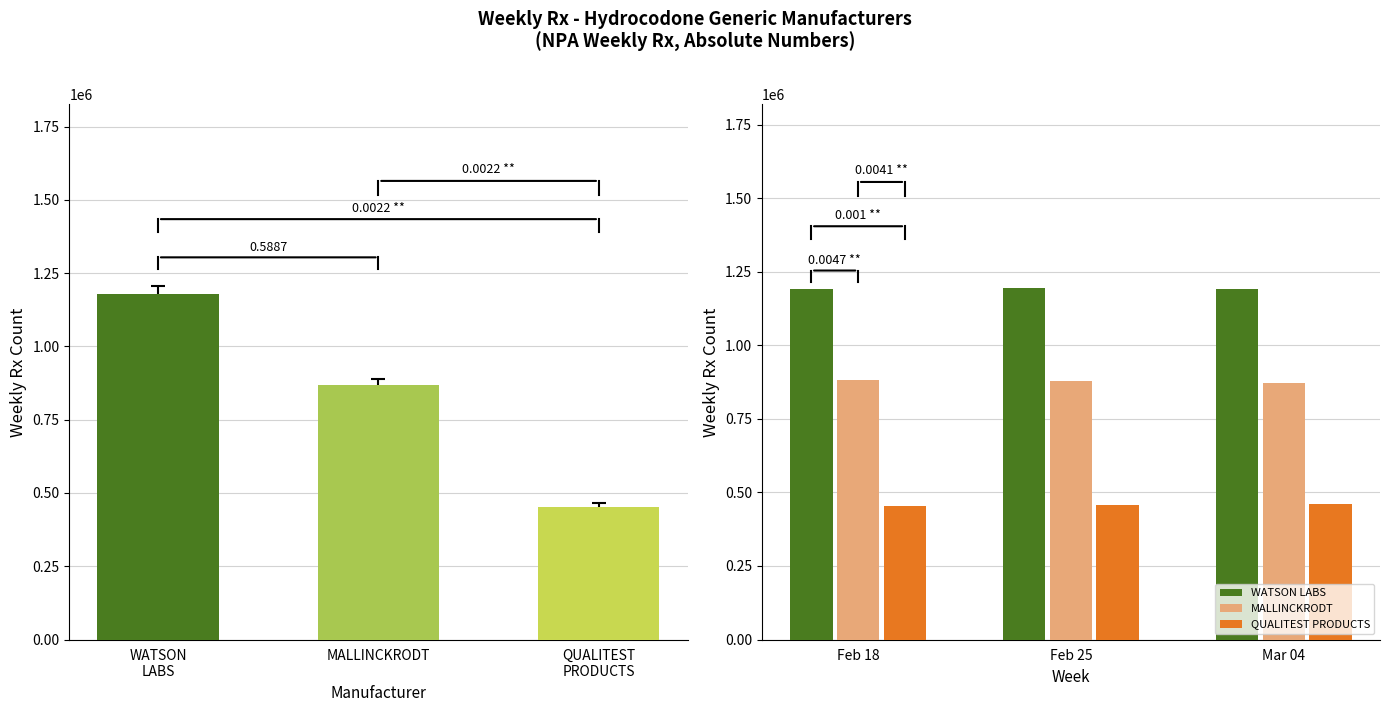

List the labels in order of MALLINCKRODT value, largest first.

Feb 18, Feb 25, Mar 04